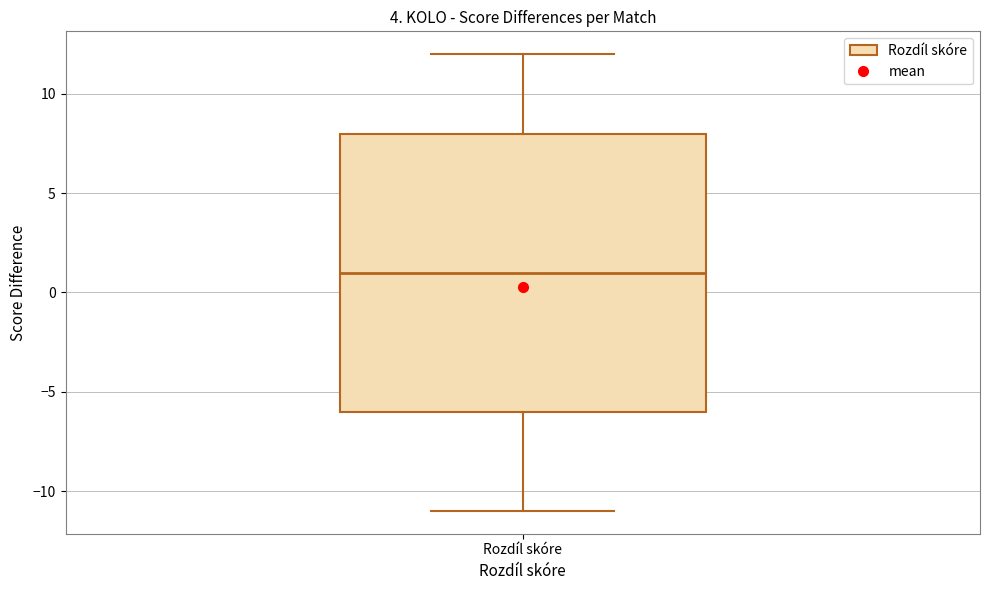

Where is the lower edge of the box for Rozdíl skóre on the y-axis? The values are not printed on the chart, so give them approximately, as read against the axis.

-6